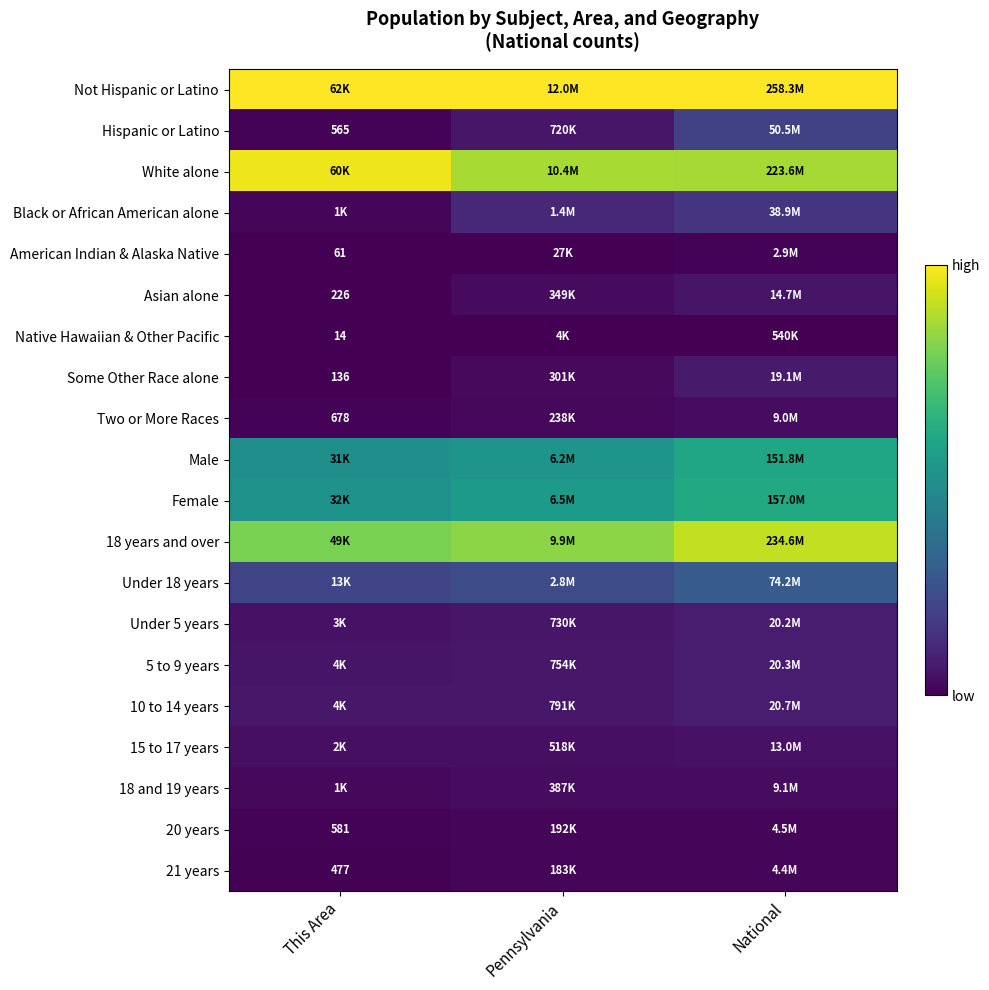

At Pennsylvania, list the series in order from smallest to largest.

Native Hawaiian & Other Pacific, American Indian & Alaska Native, 21 years, 20 years, Two or More Races, Some Other Race alone, Asian alone, 18 and 19 years, 15 to 17 years, Hispanic or Latino, Under 5 years, 5 to 9 years, 10 to 14 years, Black or African American alone, Under 18 years, Male, Female, 18 years and over, White alone, Not Hispanic or Latino